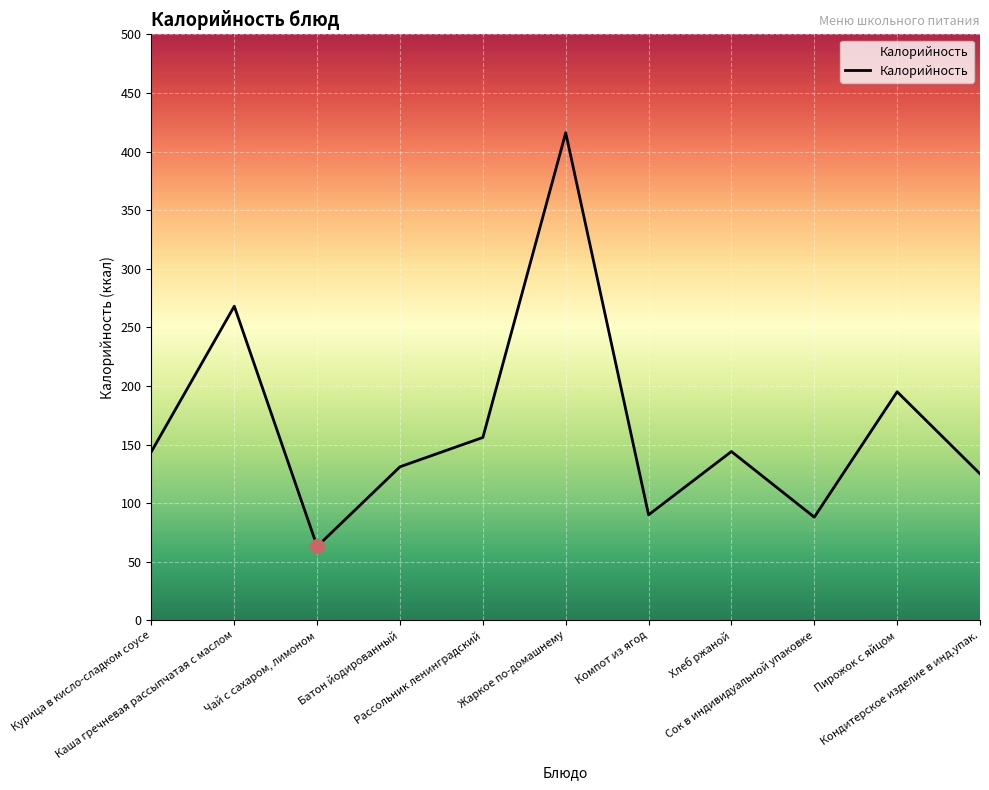

What is the difference between the maximum and second lowest values?

328